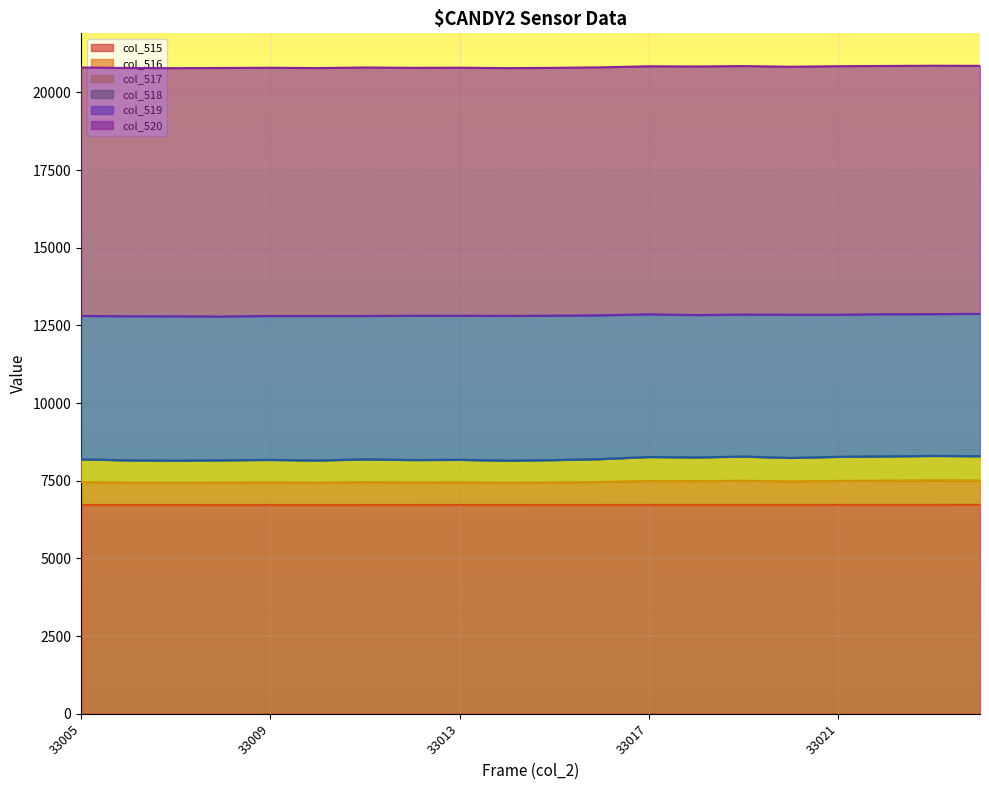

What is the smallest value displayed?

6720.5